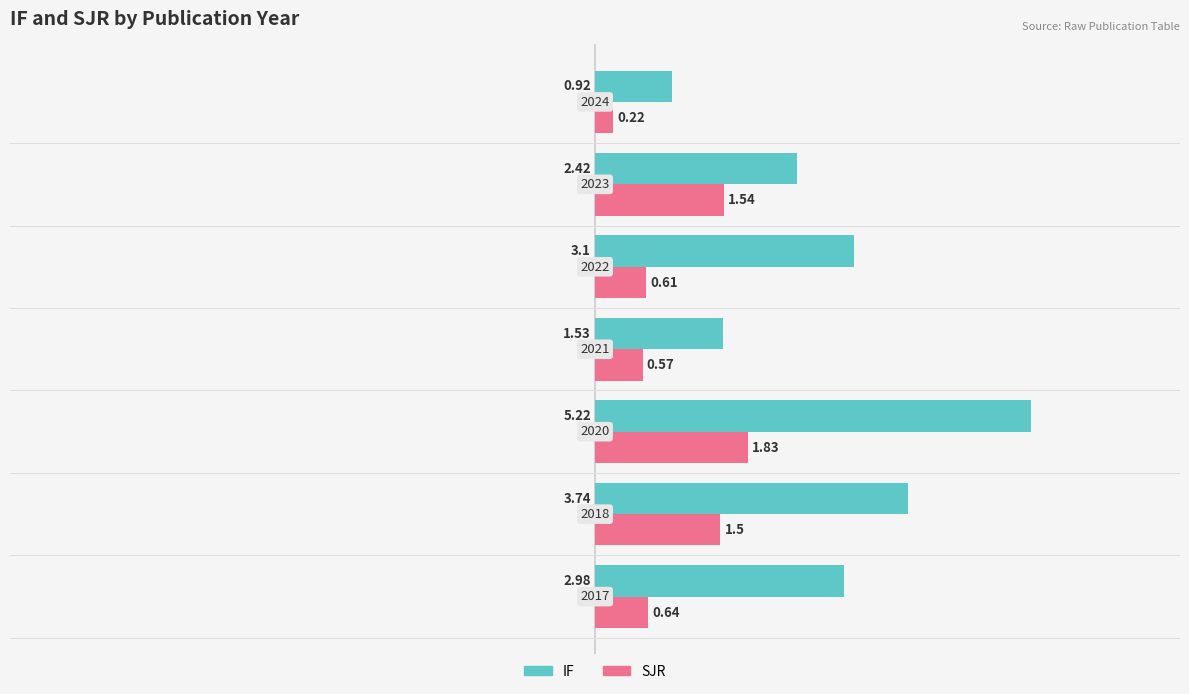

What is the difference between the second highest and minimum values in the IF series?

2.8